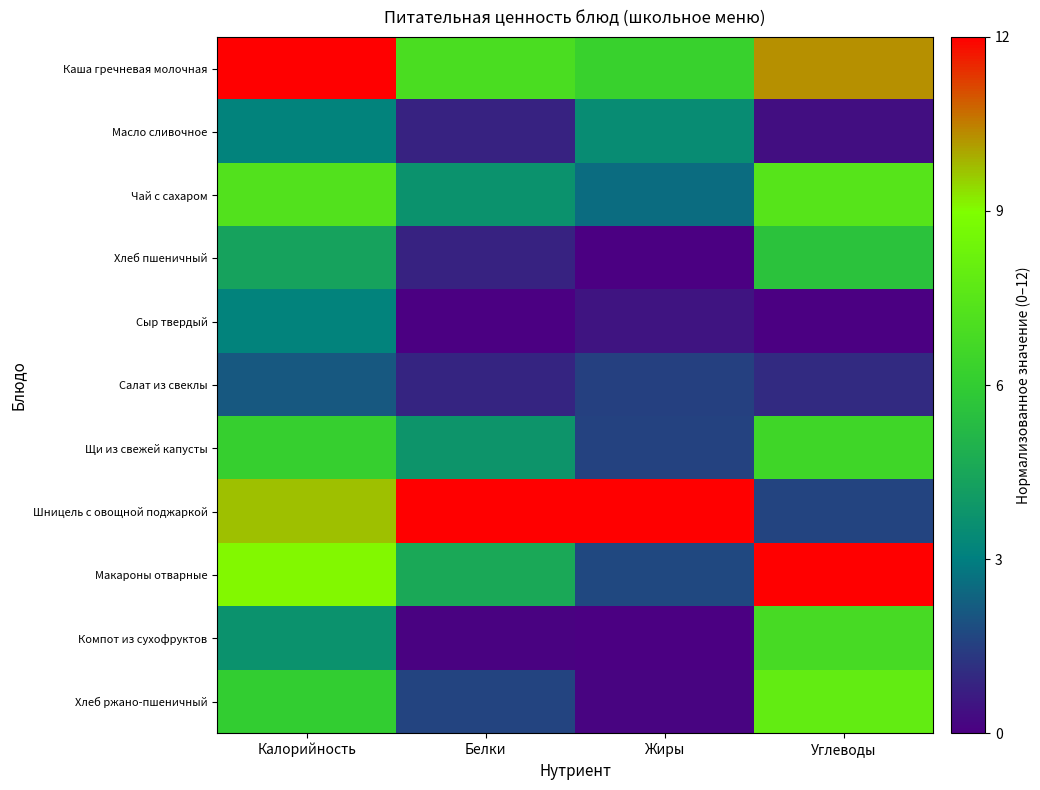

Rank the series at Жиры from lowest to highest value.

Хлеб пшеничный, Компот из сухофруктов, Хлеб ржано-пшеничный, Сыр твердый, Салат из свеклы, Щи из свежей капусты, Макароны отварные, Чай с сахаром, Масло сливочное, Каша гречневая молочная, Шницель с овощной поджаркой